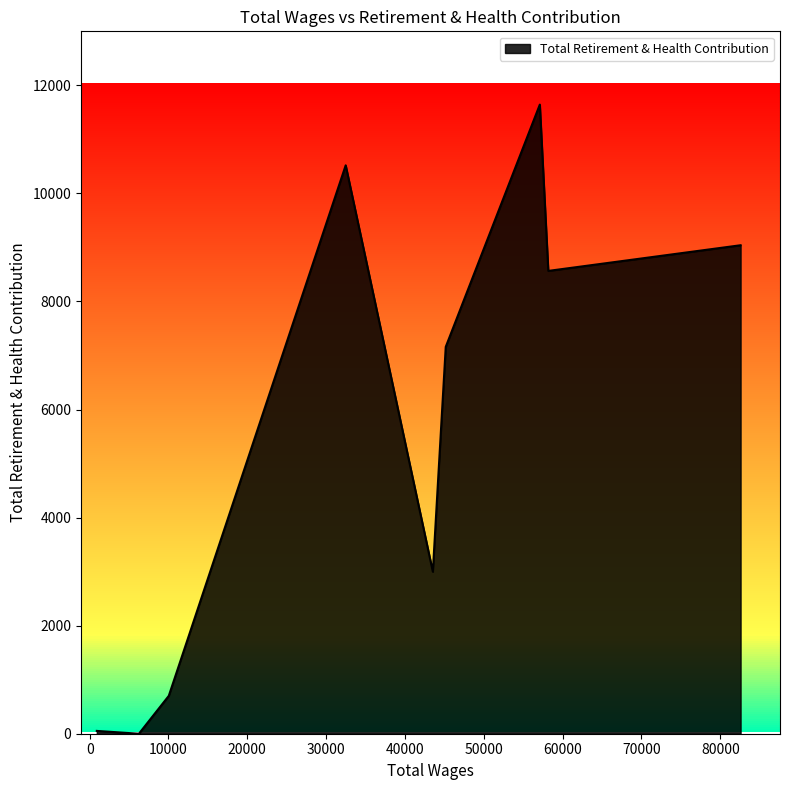

What is the difference between the maximum and minimum values?

11644